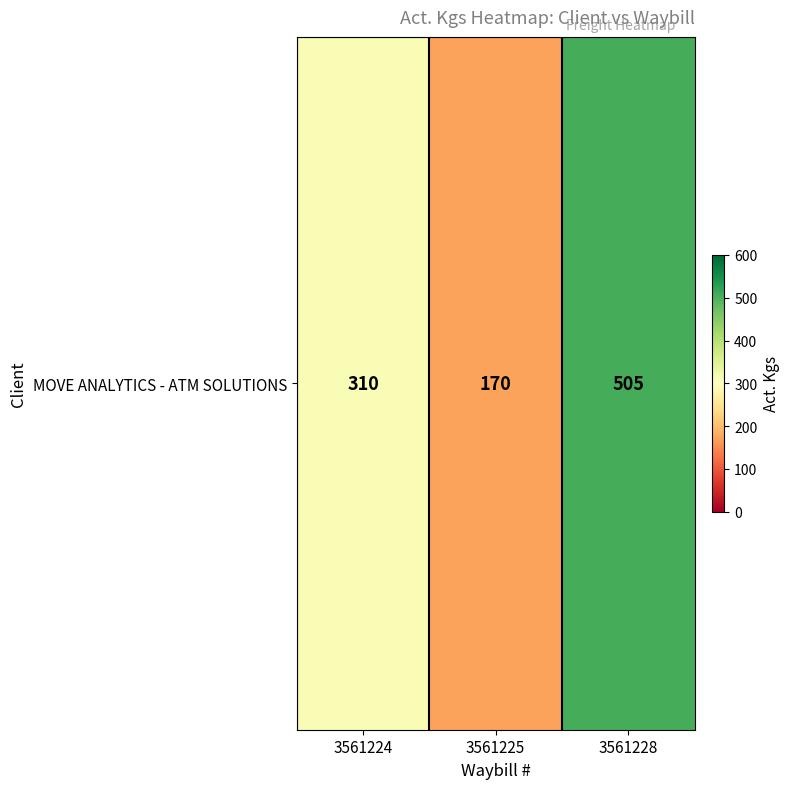

Approximately how many times larger is the value at 3561225 compared to 3561228?

0.3